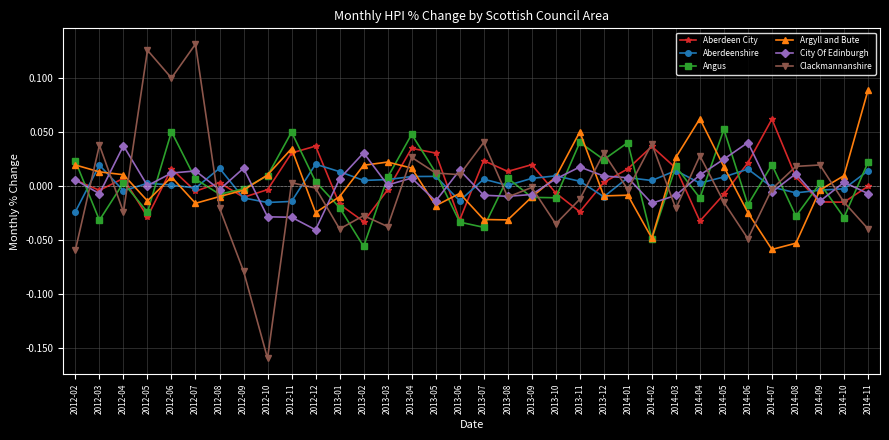

Between 2012-05 and 2014-06, which series saw the biggest shift?

Clackmannanshire